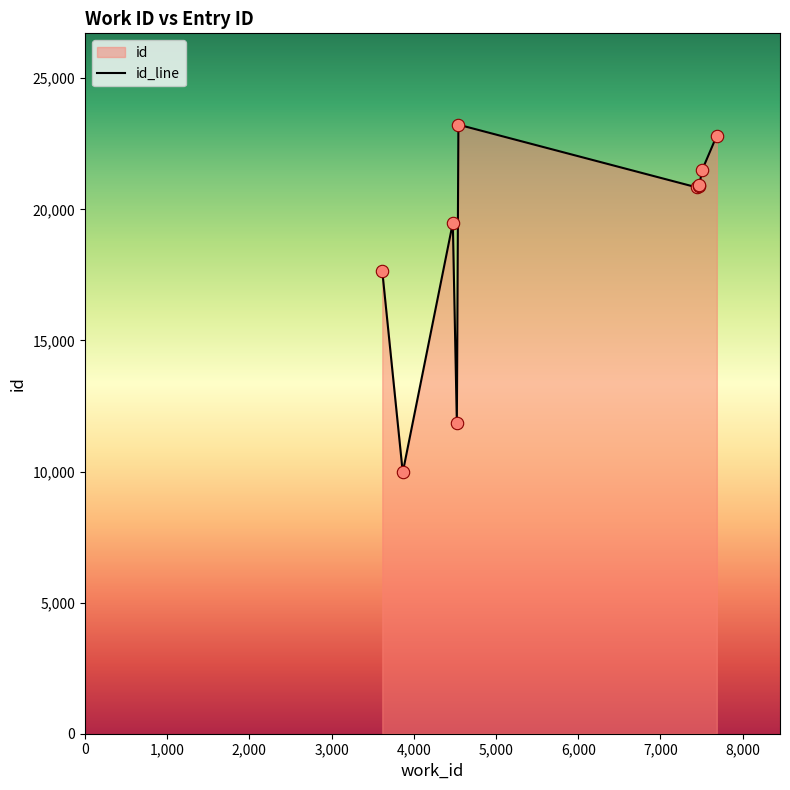

Between 4543 and 7686, which is larger?

4543